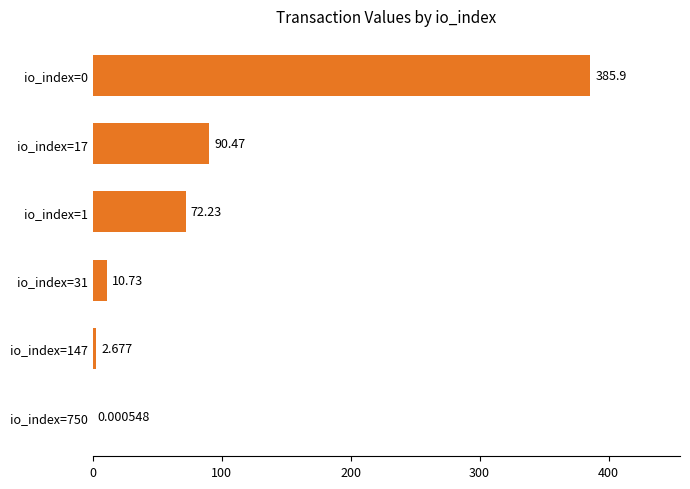

How many values exceed 72?

3